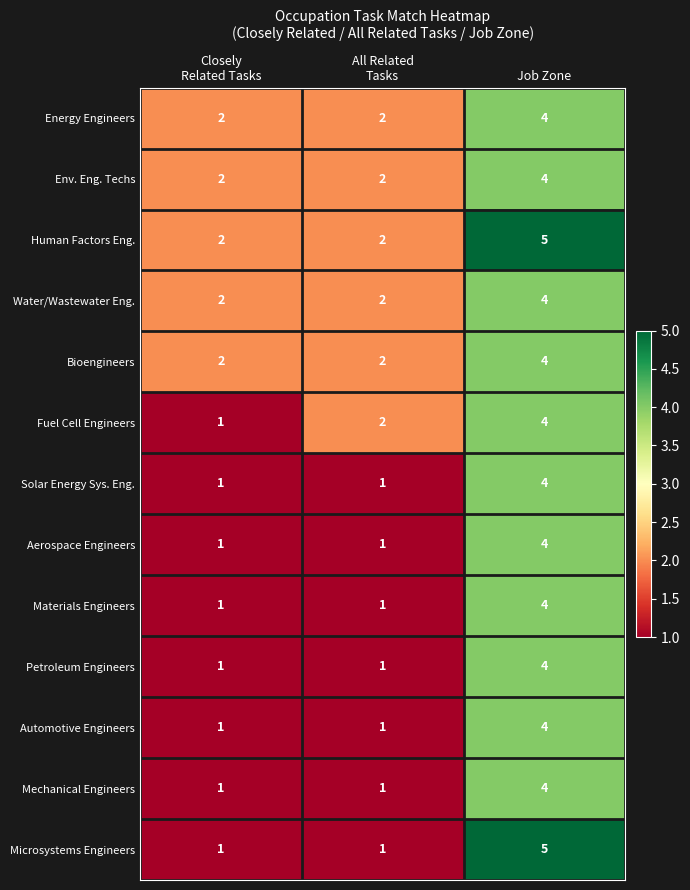

What is the difference between the highest and lowest values at All Related
Tasks?

1